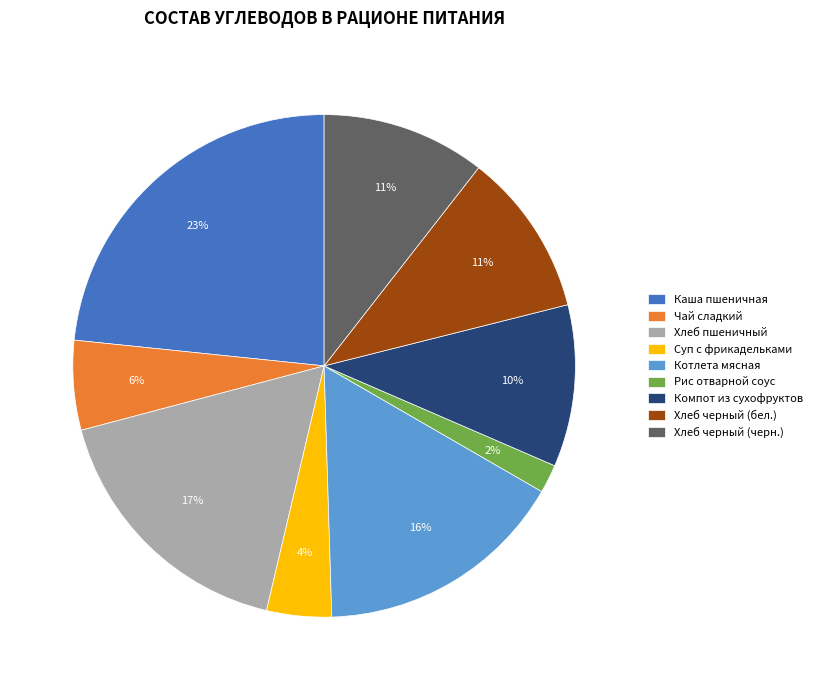

To the nearest percent, what is the difference between the Хлеб черный (бел.) and Чай сладкий slice percentages?

5%